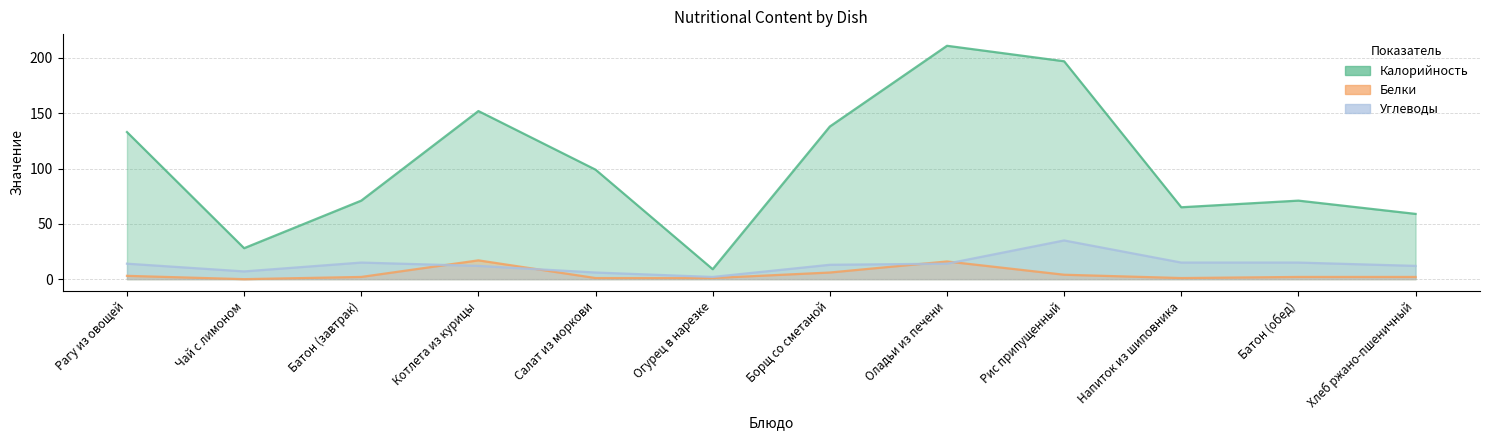

How many lines are shown in the chart?

3